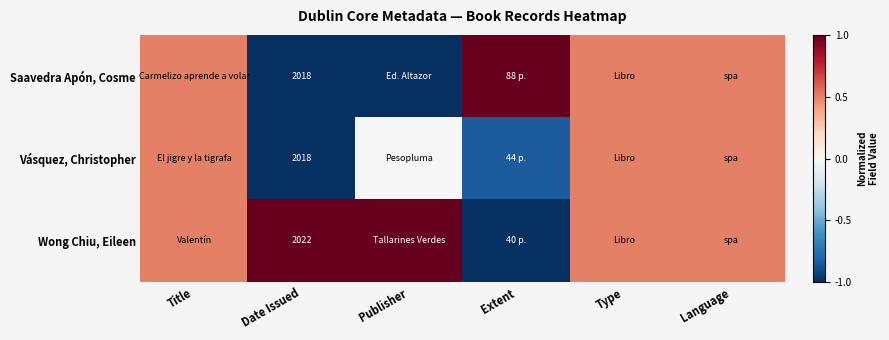

What is the total value across all series at Date Issued?

6058.0